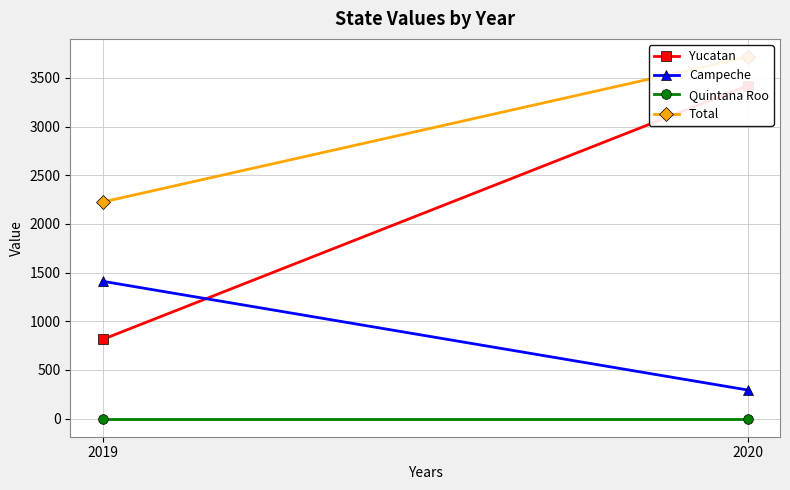

Reading right to left, transcribe all the data shown in this chart.

Yucatan: 3420	813
Campeche: 294	1411
Quintana Roo: 0	0
Total: 3714	2224